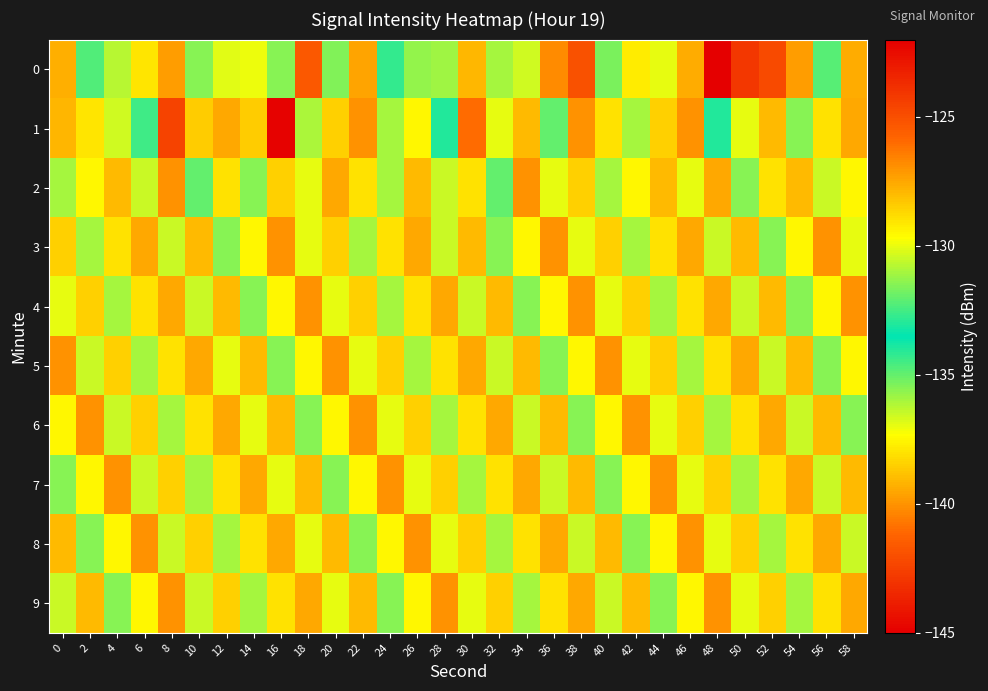

Reading left to right, what are all the values shown in this chart?

0: 0=-139.3	2=-134.7	4=-130.7	6=-129.1	8=-127.2	10=-131.5	12=-130.1	14=-130.0	16=-131.5	18=-125.4	20=-131.6	22=-127.5	24=-132.8	26=-131.3	28=-131.1	30=-139.1	32=-131.0	34=-136.6	36=-140.2	38=-125.1	40=-135.3	42=-129.2	44=-137.0	46=-127.6	48=-145.1	50=-124.1	52=-142.2	54=-127.2	56=-132.2	58=-127.6
1: 0=-127.9	2=-129.0	4=-130.4	6=-134.5	8=-124.5	10=-128.4	12=-127.5	14=-128.4	16=-122.2	18=-131.0	20=-128.5	22=-127.0	24=-131.0	26=-129.5	28=-133.0	30=-126.0	32=-130.0	34=-128.0	36=-132.0	38=-127.0	40=-129.0	42=-131.0	44=-128.5	46=-127.0	48=-133.0	50=-130.0	52=-128.0	54=-131.5	56=-129.0	58=-127.5
2: 0=-131.0	2=-129.5	4=-128.0	6=-130.5	8=-127.0	10=-132.0	12=-129.0	14=-131.5	16=-128.5	18=-130.0	20=-127.5	22=-129.0	24=-131.0	26=-128.0	28=-130.5	30=-129.0	32=-132.0	34=-127.0	36=-130.0	38=-128.5	40=-131.0	42=-129.5	44=-128.0	46=-130.0	48=-127.5	50=-131.5	52=-129.0	54=-128.0	56=-130.5	58=-129.5
3: 0=-128.5	2=-131.0	4=-129.0	6=-127.5	8=-130.5	10=-128.0	12=-131.5	14=-129.5	16=-127.0	18=-130.0	20=-128.5	22=-131.0	24=-129.0	26=-127.5	28=-130.5	30=-128.0	32=-131.5	34=-129.5	36=-127.0	38=-130.0	40=-128.5	42=-131.0	44=-129.0	46=-127.5	48=-130.5	50=-128.0	52=-131.5	54=-129.5	56=-127.0	58=-130.0
4: 0=-130.0	2=-128.5	4=-131.0	6=-129.0	8=-127.5	10=-130.5	12=-128.0	14=-131.5	16=-129.5	18=-127.0	20=-130.0	22=-128.5	24=-131.0	26=-129.0	28=-127.5	30=-130.5	32=-128.0	34=-131.5	36=-129.5	38=-127.0	40=-130.0	42=-128.5	44=-131.0	46=-129.0	48=-127.5	50=-130.5	52=-128.0	54=-131.5	56=-129.5	58=-127.0
5: 0=-127.0	2=-130.5	4=-128.5	6=-131.0	8=-129.0	10=-127.5	12=-130.0	14=-128.0	16=-131.5	18=-129.5	20=-127.0	22=-130.0	24=-128.5	26=-131.0	28=-129.0	30=-127.5	32=-130.5	34=-128.0	36=-131.5	38=-129.5	40=-127.0	42=-130.0	44=-128.5	46=-131.0	48=-129.0	50=-127.5	52=-130.5	54=-128.0	56=-131.5	58=-129.5
6: 0=-129.5	2=-127.0	4=-130.5	6=-128.5	8=-131.0	10=-129.0	12=-127.5	14=-130.0	16=-128.0	18=-131.5	20=-129.5	22=-127.0	24=-130.0	26=-128.5	28=-131.0	30=-129.0	32=-127.5	34=-130.5	36=-128.0	38=-131.5	40=-129.5	42=-127.0	44=-130.0	46=-128.5	48=-131.0	50=-129.0	52=-127.5	54=-130.5	56=-128.0	58=-131.5
7: 0=-131.5	2=-129.5	4=-127.0	6=-130.5	8=-128.5	10=-131.0	12=-129.0	14=-127.5	16=-130.0	18=-128.0	20=-131.5	22=-129.5	24=-127.0	26=-130.0	28=-128.5	30=-131.0	32=-129.0	34=-127.5	36=-130.5	38=-128.0	40=-131.5	42=-129.5	44=-127.0	46=-130.0	48=-128.5	50=-131.0	52=-129.0	54=-127.5	56=-130.5	58=-128.0
8: 0=-128.0	2=-131.5	4=-129.5	6=-127.0	8=-130.5	10=-128.5	12=-131.0	14=-129.0	16=-127.5	18=-130.0	20=-128.0	22=-131.5	24=-129.5	26=-127.0	28=-130.0	30=-128.5	32=-131.0	34=-129.0	36=-127.5	38=-130.5	40=-128.0	42=-131.5	44=-129.5	46=-127.0	48=-130.0	50=-128.5	52=-131.0	54=-129.0	56=-127.5	58=-130.5
9: 0=-130.5	2=-128.0	4=-131.5	6=-129.5	8=-127.0	10=-130.5	12=-128.5	14=-131.0	16=-129.0	18=-127.5	20=-130.0	22=-128.0	24=-131.5	26=-129.5	28=-127.0	30=-130.0	32=-128.5	34=-131.0	36=-129.0	38=-127.5	40=-130.5	42=-128.0	44=-131.5	46=-129.5	48=-127.0	50=-130.0	52=-128.5	54=-131.0	56=-129.0	58=-127.5